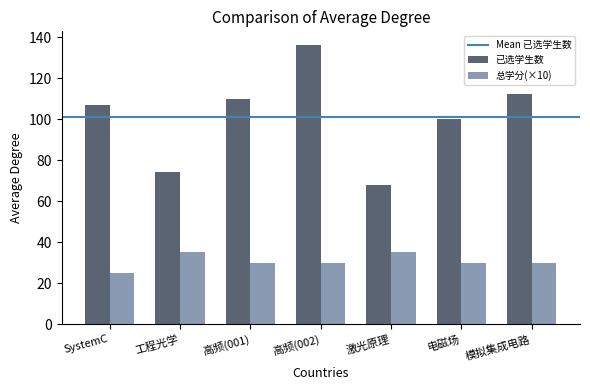

At which category is the sum across all series the highest?

高频(002)